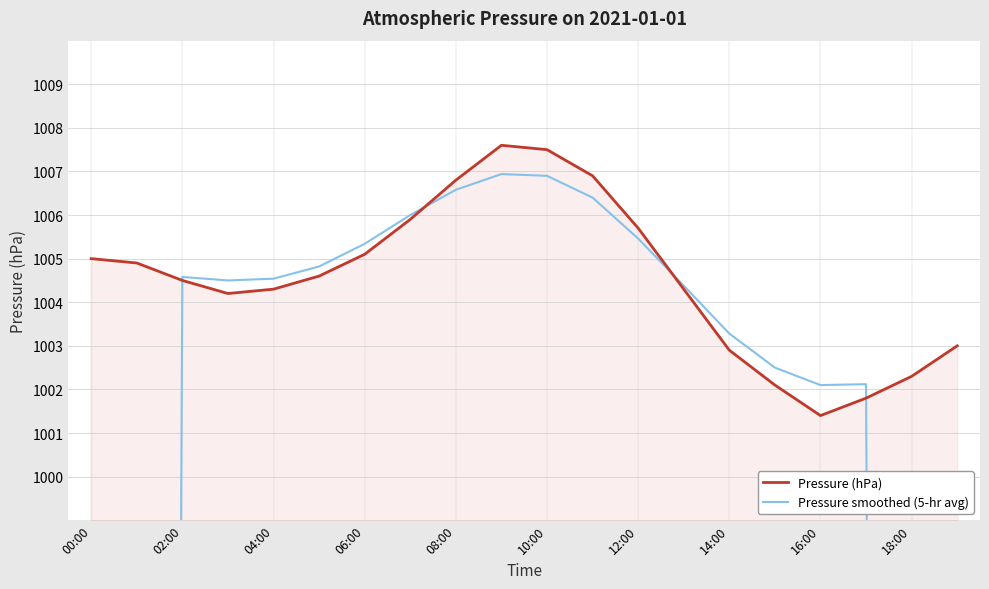

True or false: Pressure smoothed (5-hr avg) and Pressure (hPa) intersect in this chart.

True